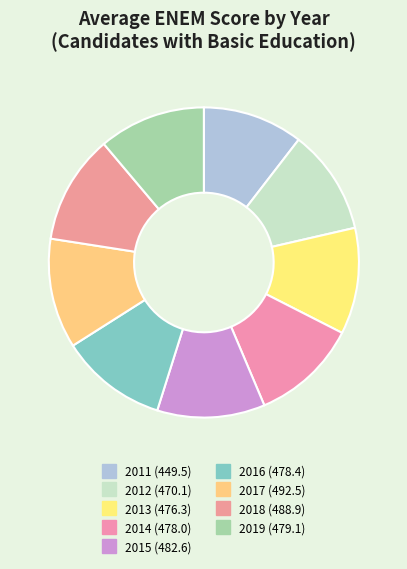

How many slices are in this pie chart?

9